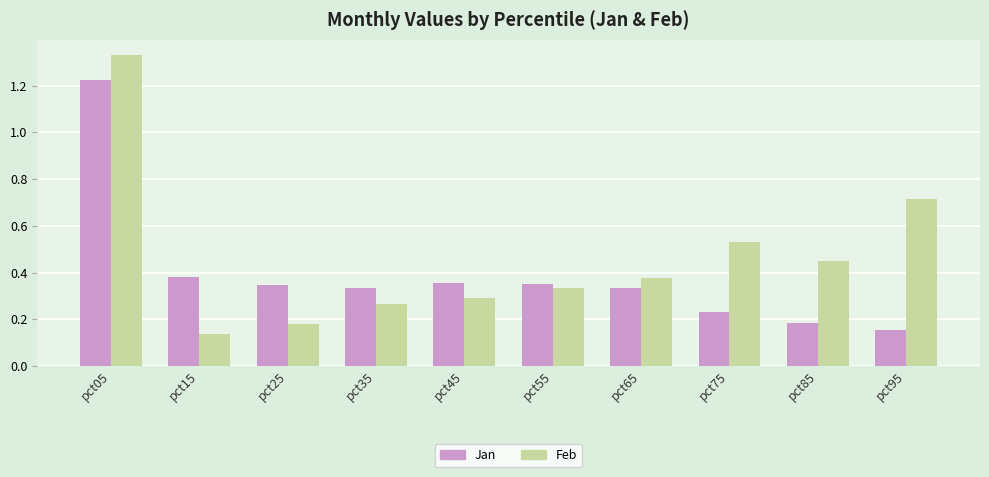

Rank the series at pct85 from lowest to highest value.

Jan, Feb